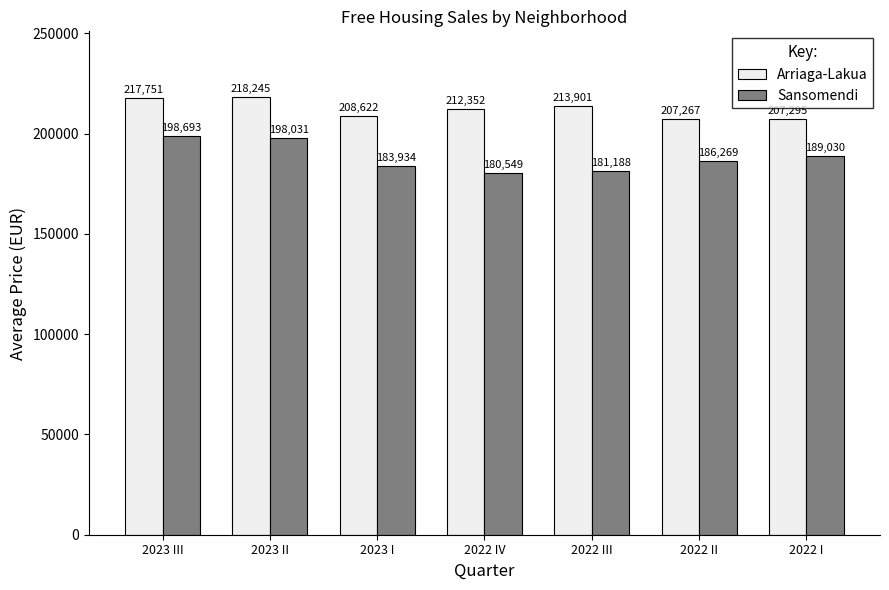

Rank the categories by Sansomendi value from lowest to highest.

2022 IV, 2022 III, 2023 I, 2022 II, 2022 I, 2023 II, 2023 III